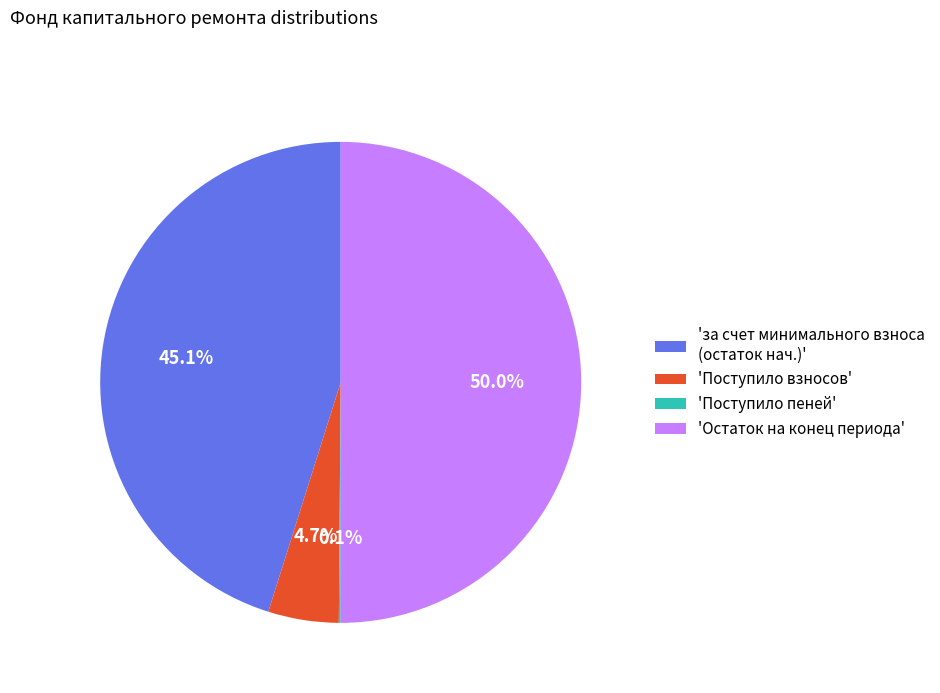

Between 'за счет минимального взноса (остаток нач.)' and 'Остаток на конец периода', which is larger?

'Остаток на конец периода'